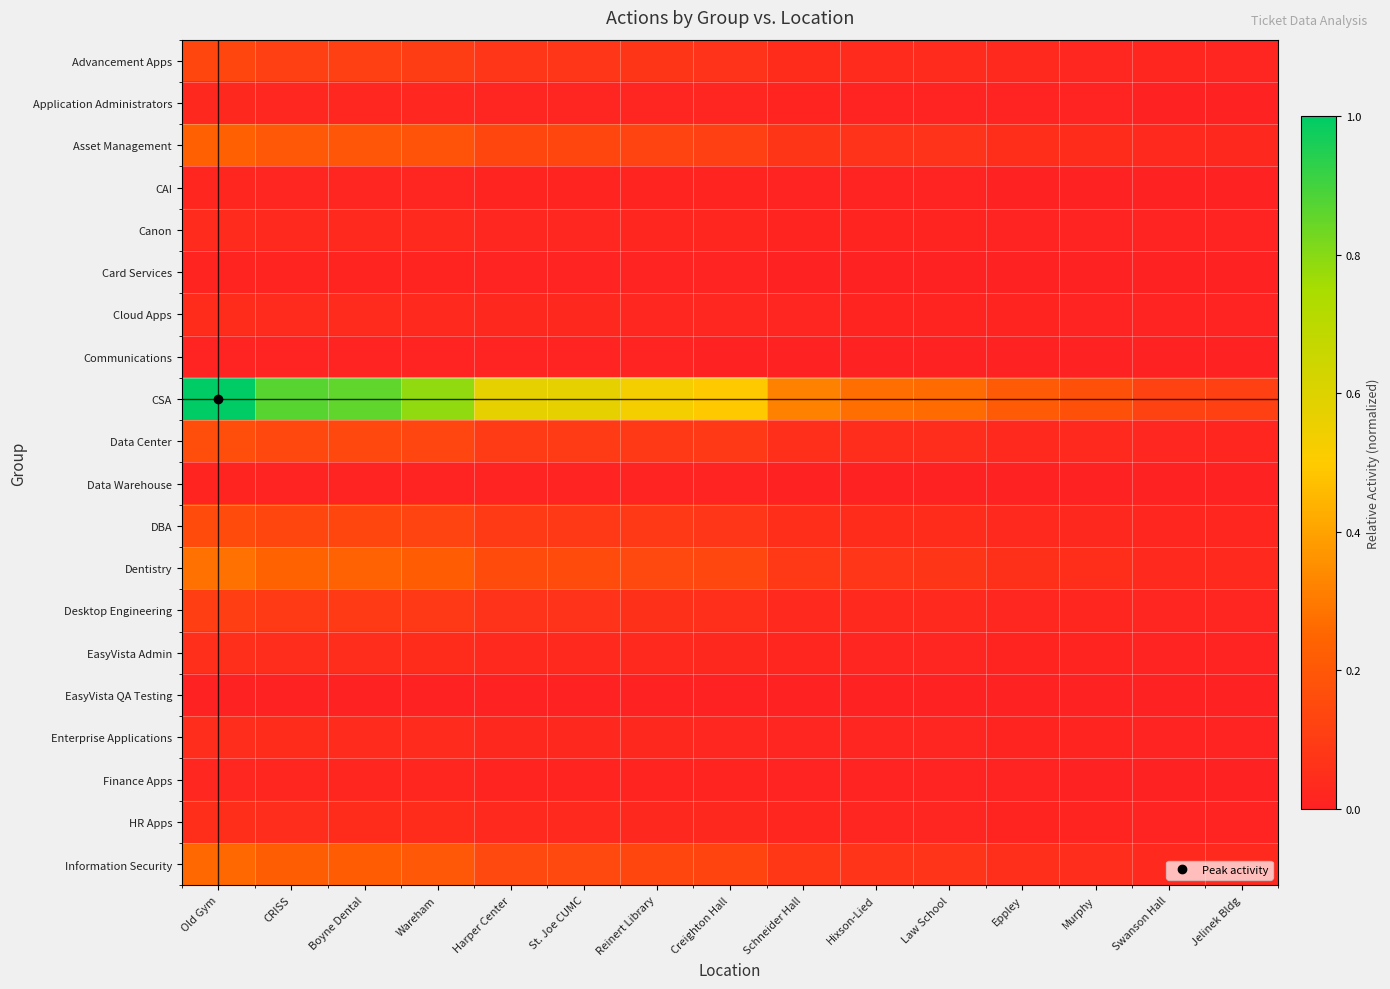

Which series has the largest total across all categories?

CSA